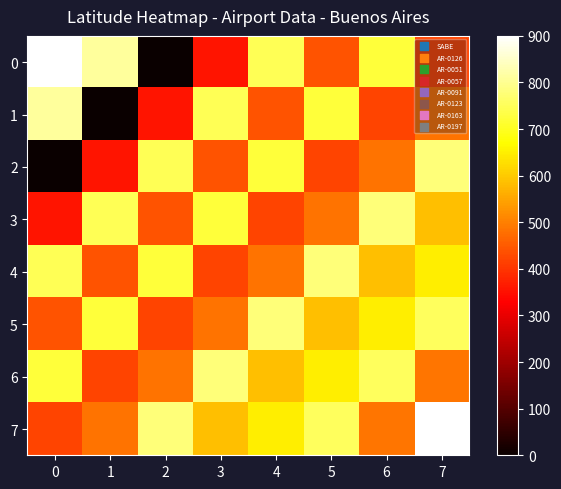

At which category is the sum across all series the highest?

7